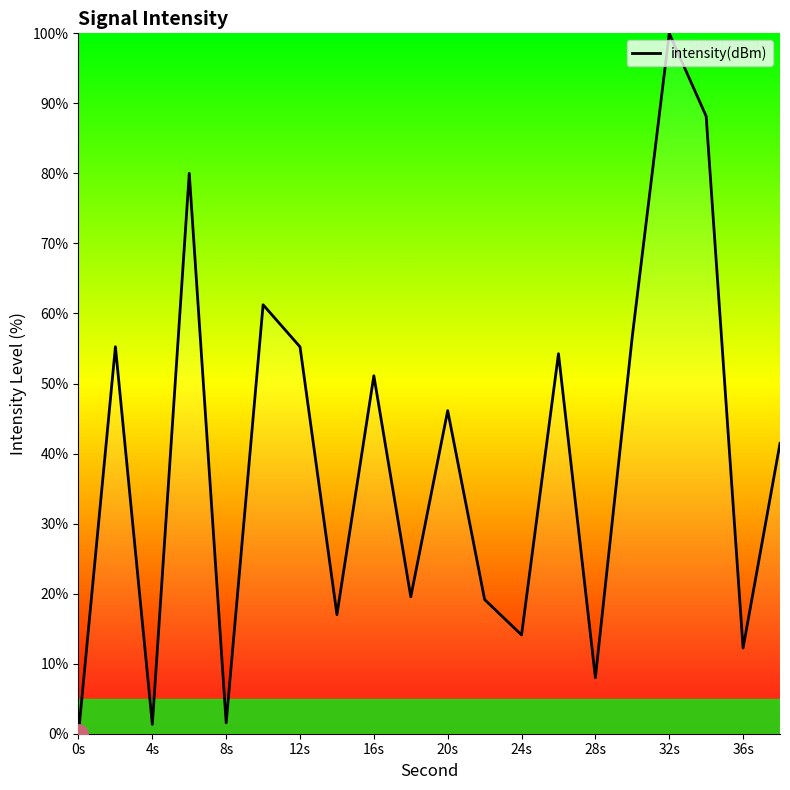

What is the maximum value shown in the chart?

100.0